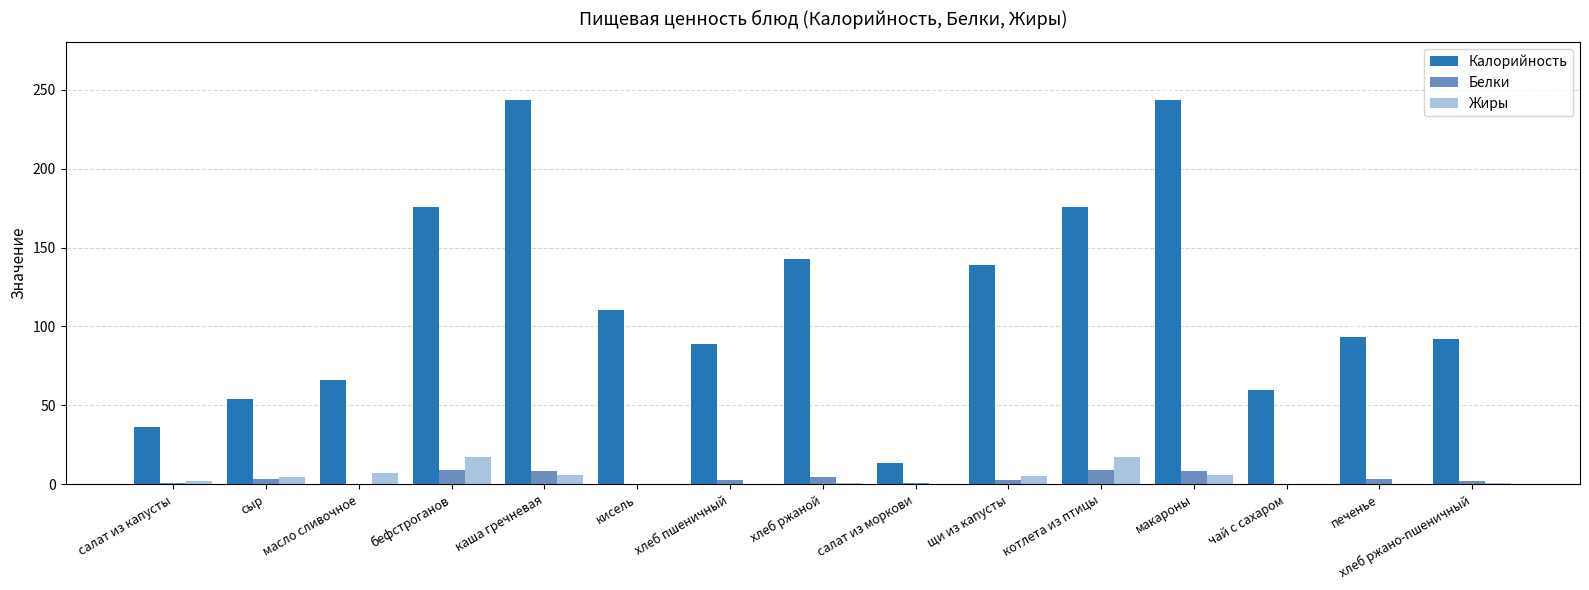

How many groups of bars are there?

15